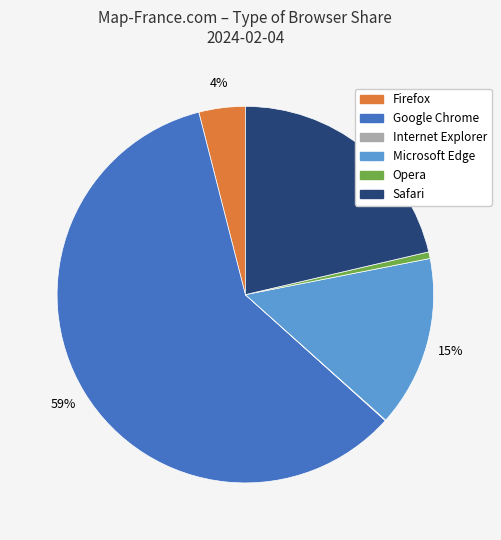

Do Google Chrome and Firefox together represent more than half of the pie?

Yes